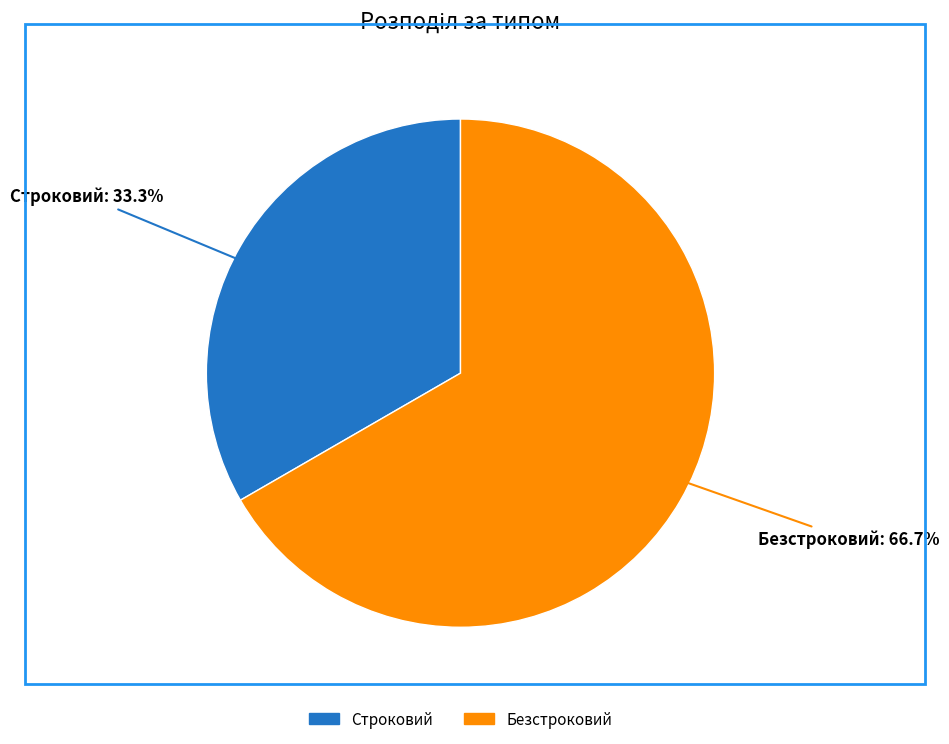

To the nearest percent, what is the difference between the largest and smallest slice percentages?

33%